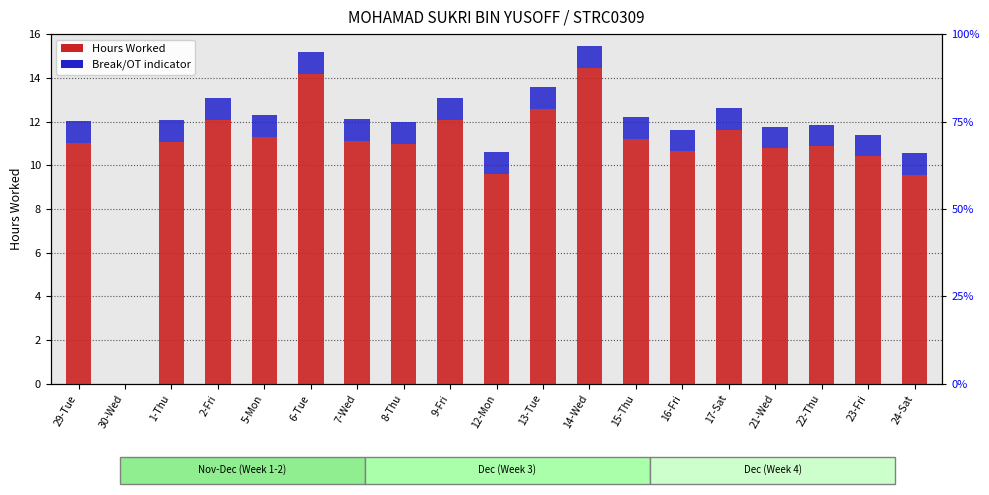

Which category has the highest value in the Hours Worked series?

14-Wed